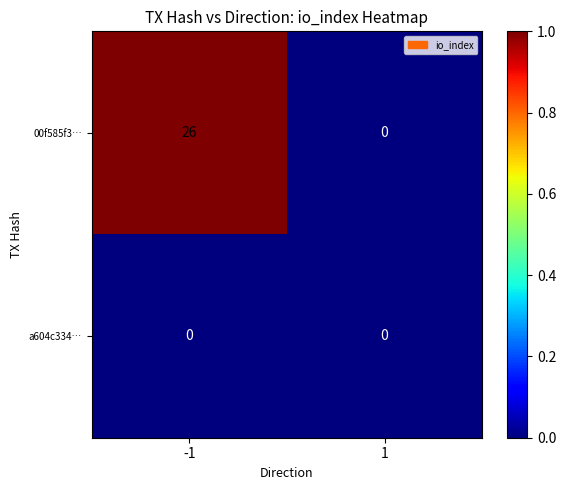

Reading right to left, what are all the values shown in this chart?

00f585f3…: 0	26
a604c334…: 0	0